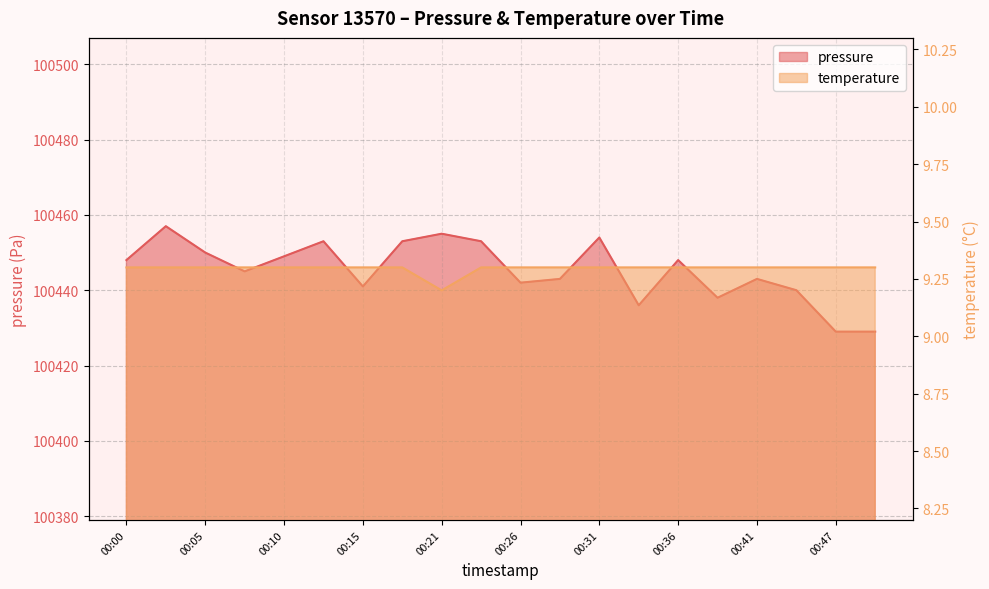

In pressure, how many points are higher than both neighbors (excluding endpoints)?

6